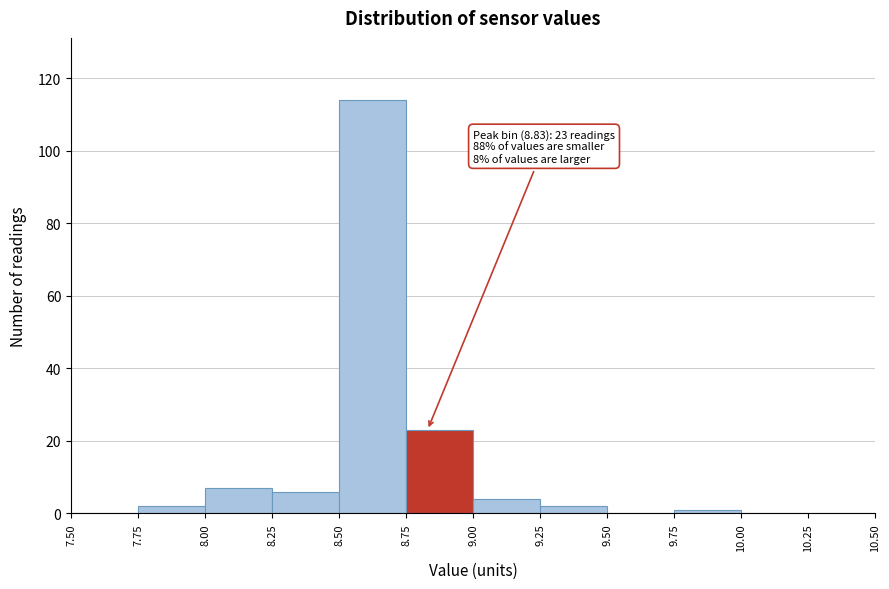

Which range on the x-axis has the tallest bar?

8.50 to 8.75